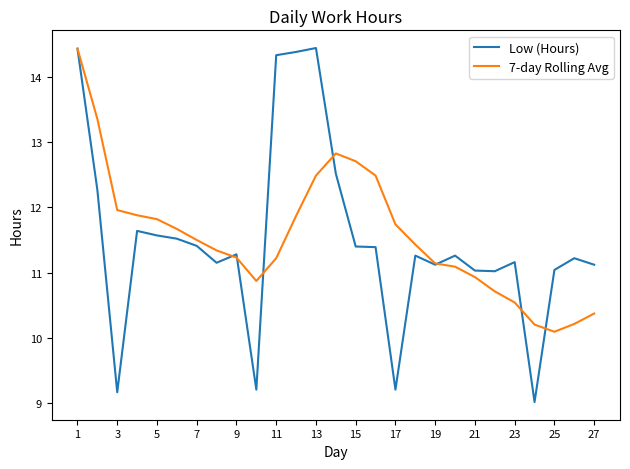

What are all the series names shown in the legend?

Low (Hours), 7-day Rolling Avg